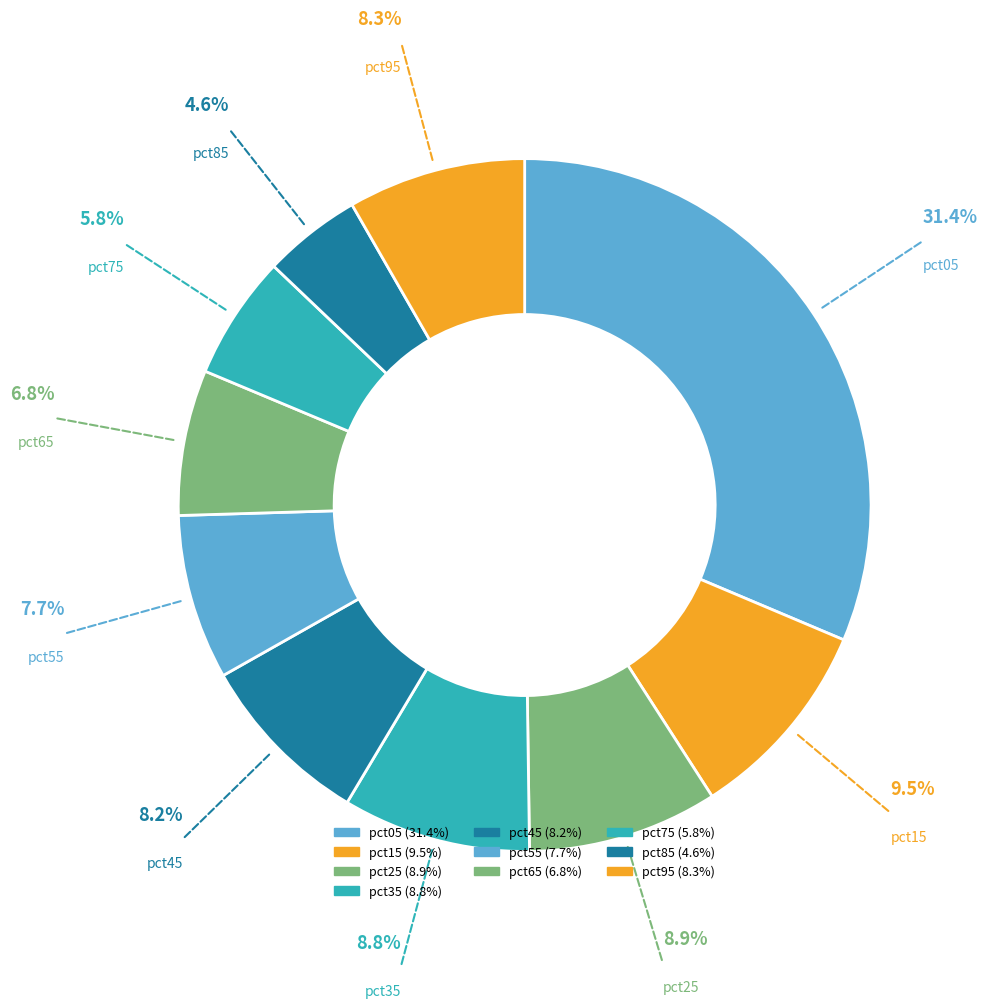

True or false: pct25 accounts for 1% of the total.

False